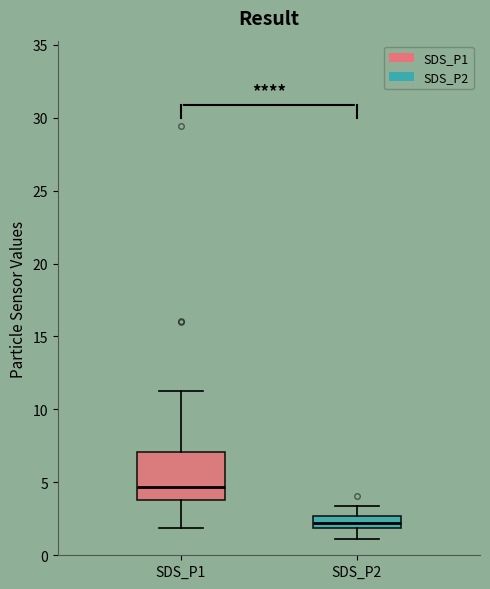

Where is the lower edge of the box for SDS_P1 on the y-axis? The values are not printed on the chart, so give them approximately, as read against the axis.

4.0